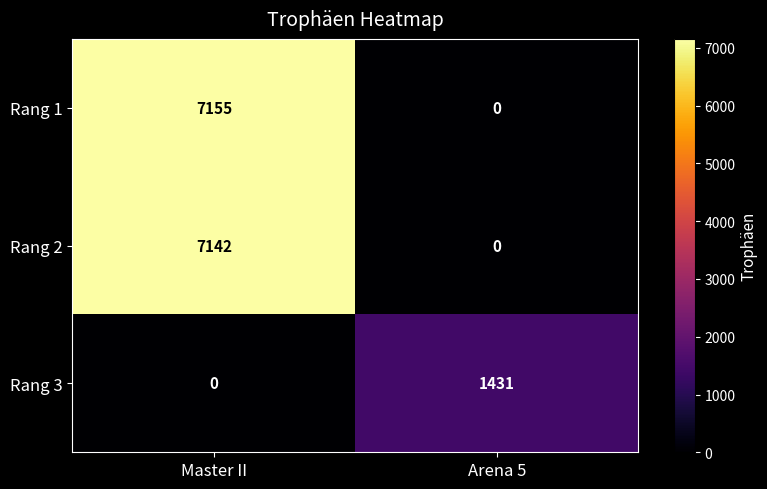

Rank the series by their maximum value, from lowest to highest.

Rang 3, Rang 2, Rang 1